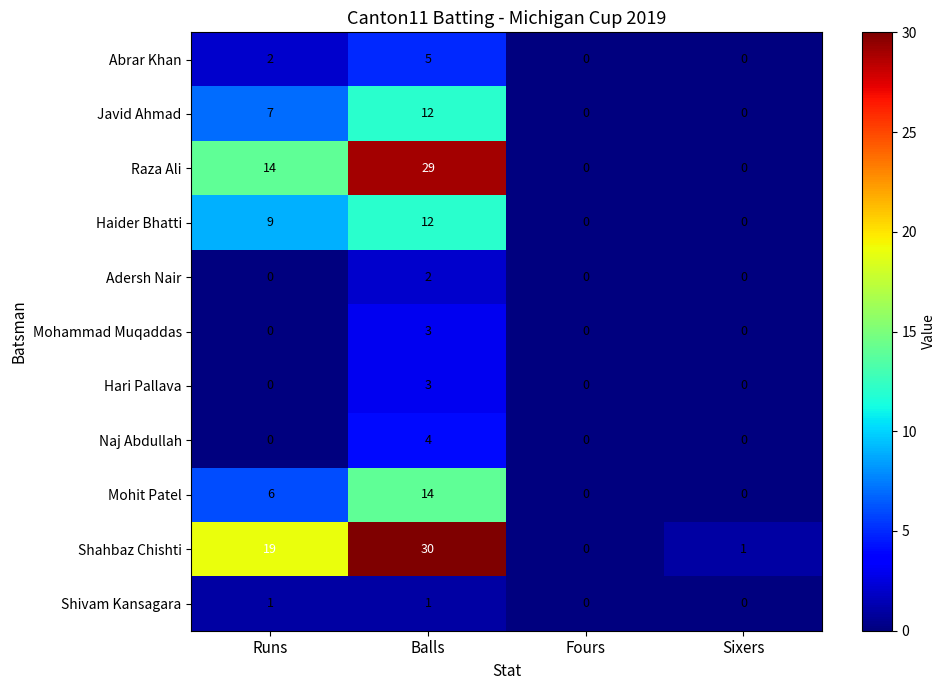

What is the total value across all series at Balls?

115